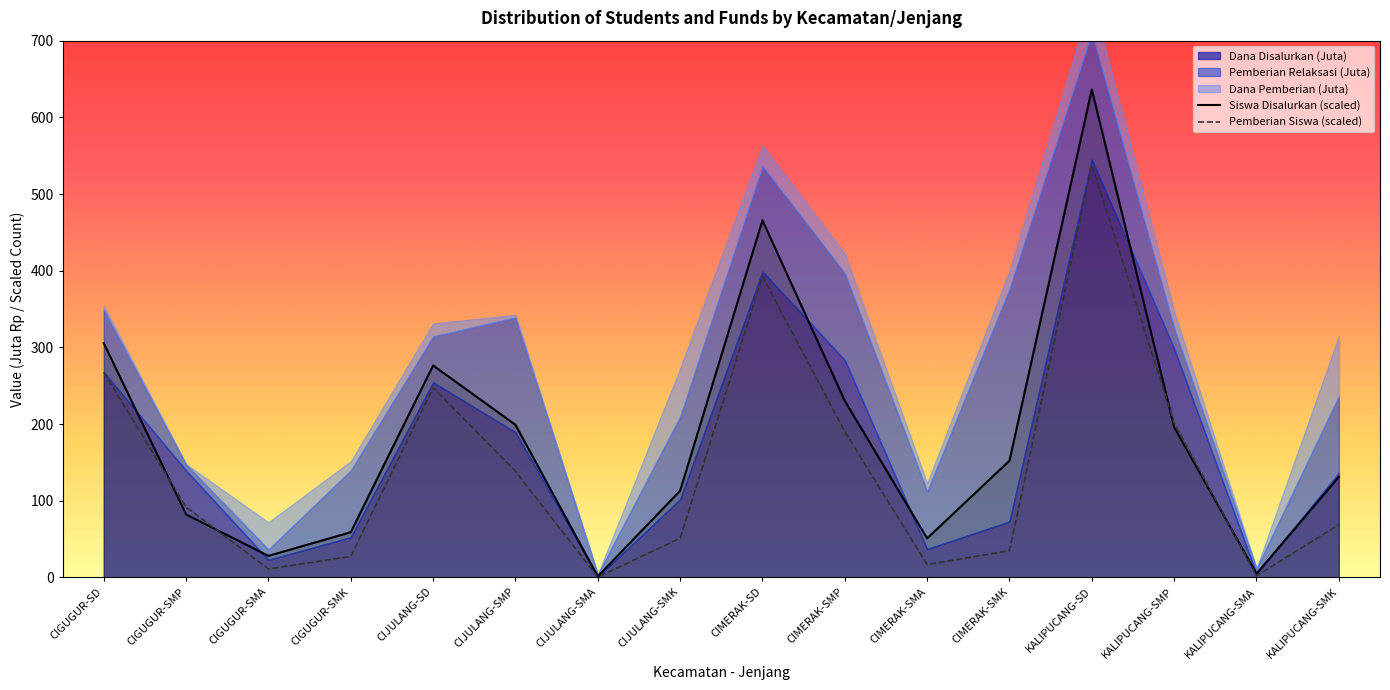

Where is the first local maximum for Pemberian Siswa (scaled)?

CIJULANG-SD